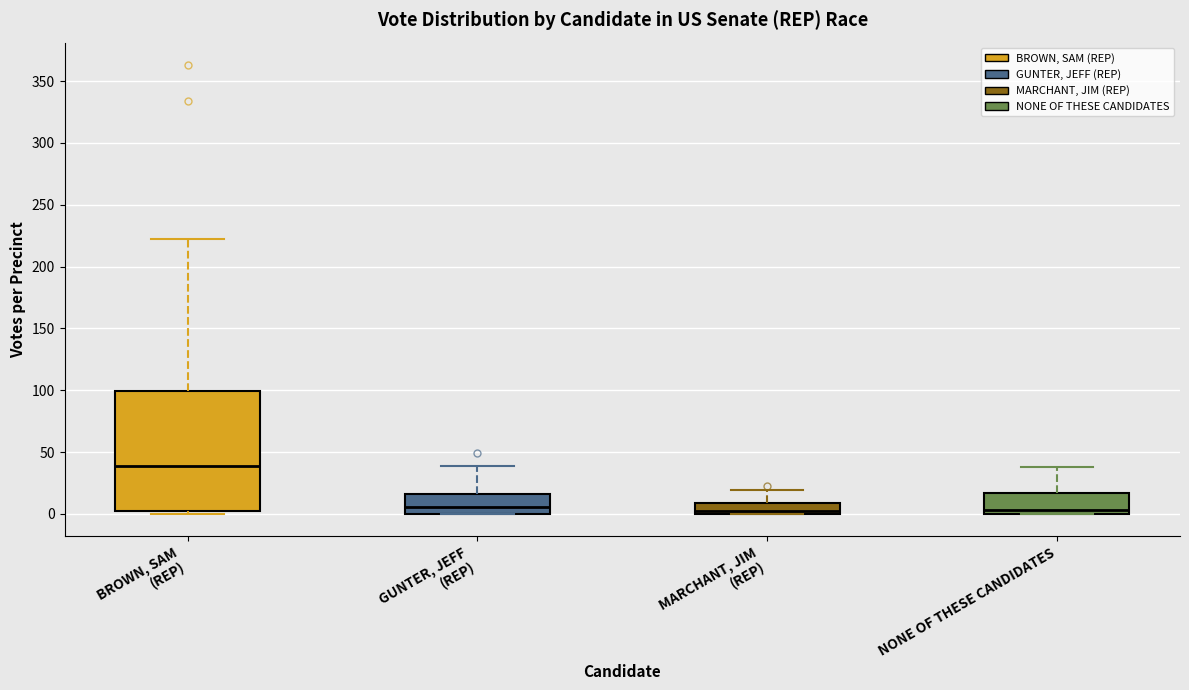

Where does the upper whisker of the box for MARCHANT, JIM (REP) end on the y-axis? The values are not printed on the chart, so give them approximately, as read against the axis.

20